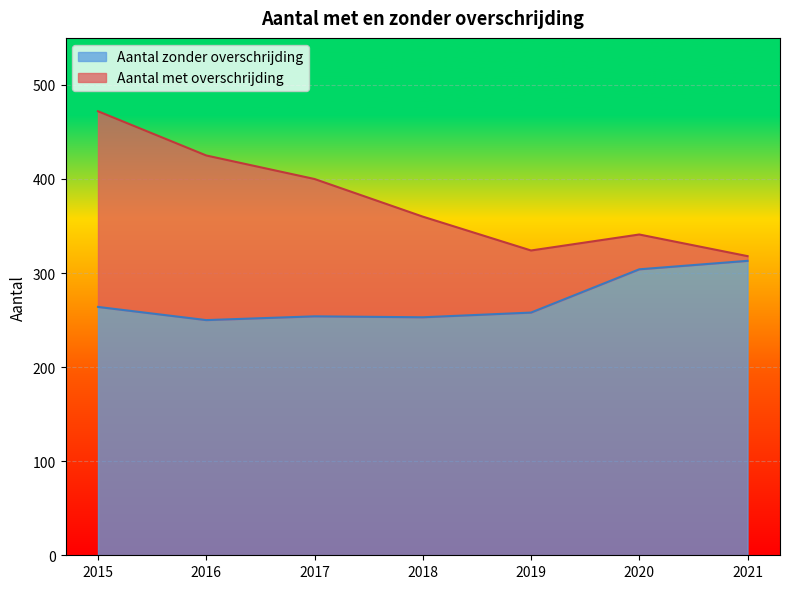

Does the chart display data point markers on the line(s)?

No